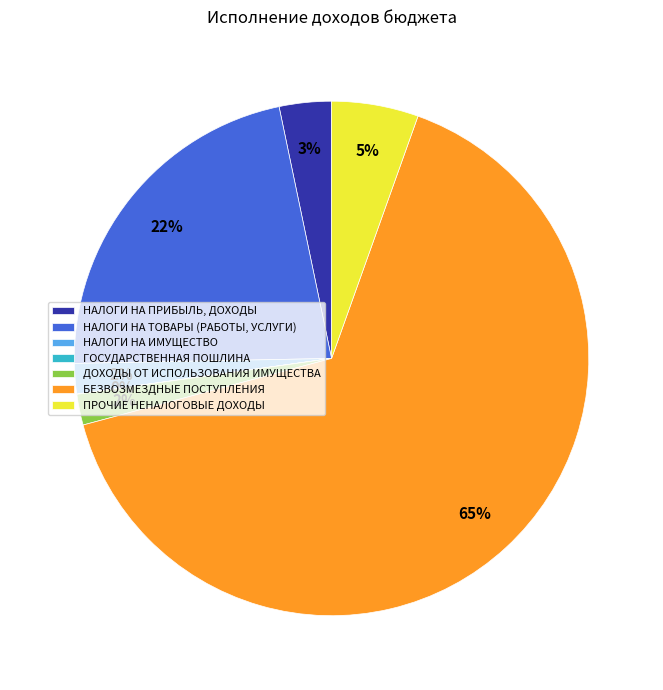

To the nearest percent, what portion does ДОХОДЫ ОТ ИСПОЛЬЗОВАНИЯ ИМУЩЕСТВА represent?

2%